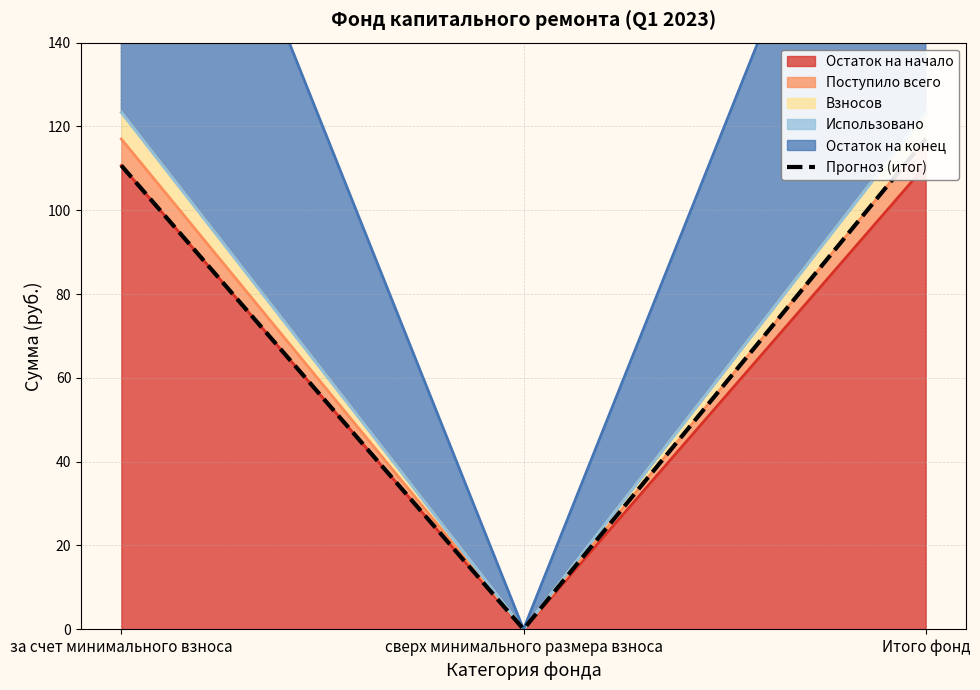

Rank the categories by value from highest to lowest.

Итого фонд, за счет минимального взноса, сверх минимального размера взноса